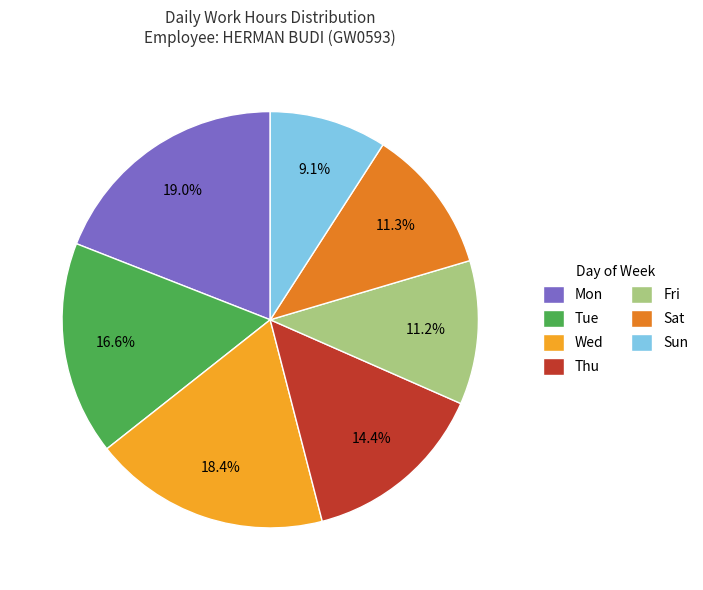

Is there a majority slice in this chart?

No